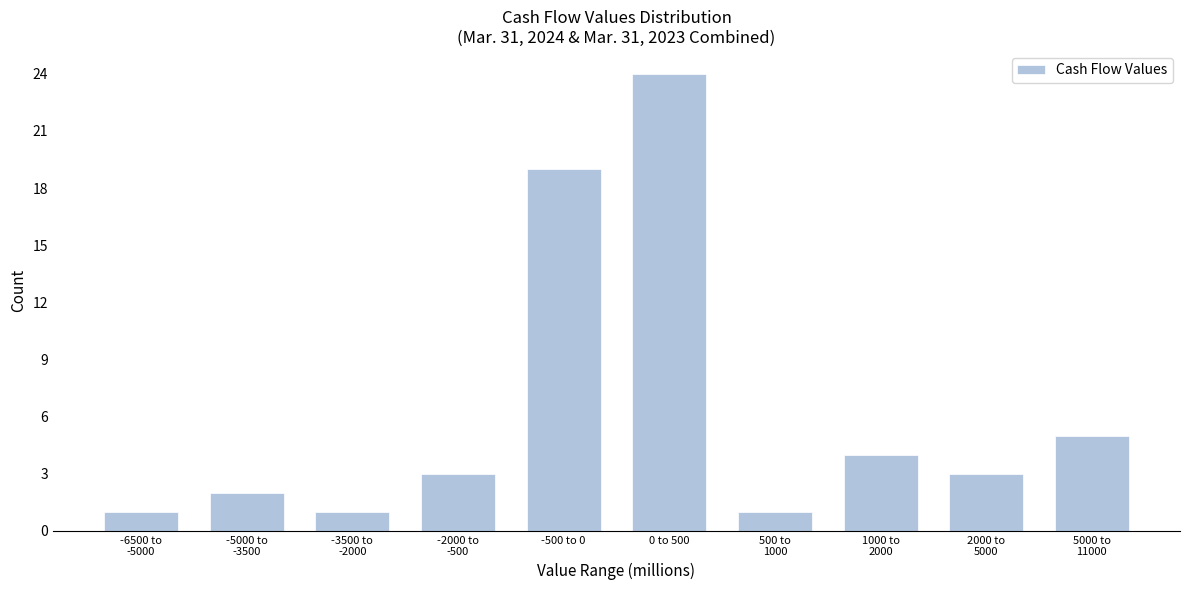

Reading left to right, extract all data points from this chart.

1	2	1	3	19	24	1	4	3	5